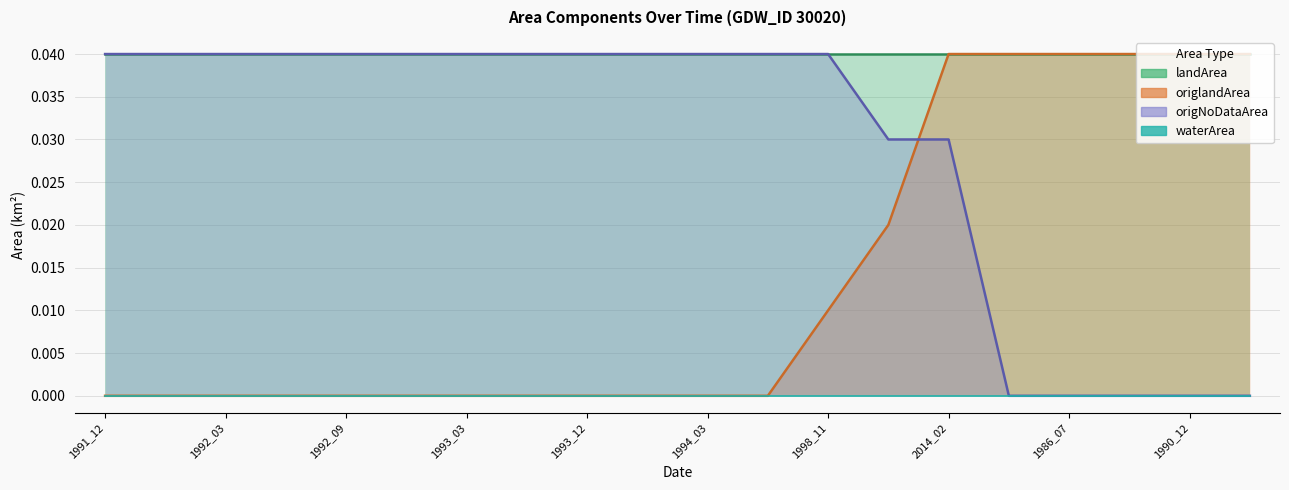

Rank the categories by origlandArea value from highest to lowest.

2014_02, 1984_08, 1986_07, 1987_05, 1990_12, 1991_01, 1998_07, 1998_11, 1991_12, 1992_02, 1992_03, 1992_05, 1992_09, 1993_02, 1993_03, 1993_07, 1993_12, 1994_01, 1994_03, 1994_06